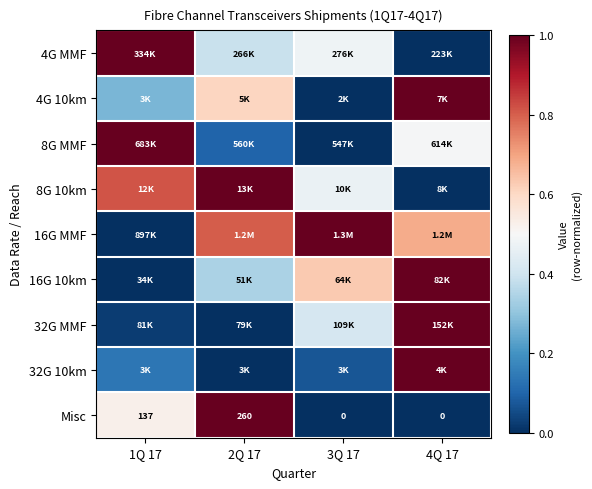

How many 8G 10km values are between 0 and 1?

4